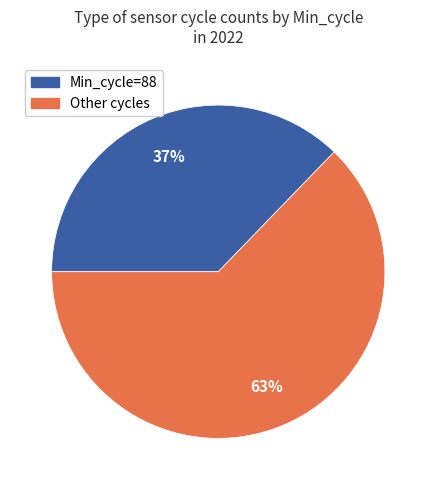

Does any single category account for the majority?

Yes